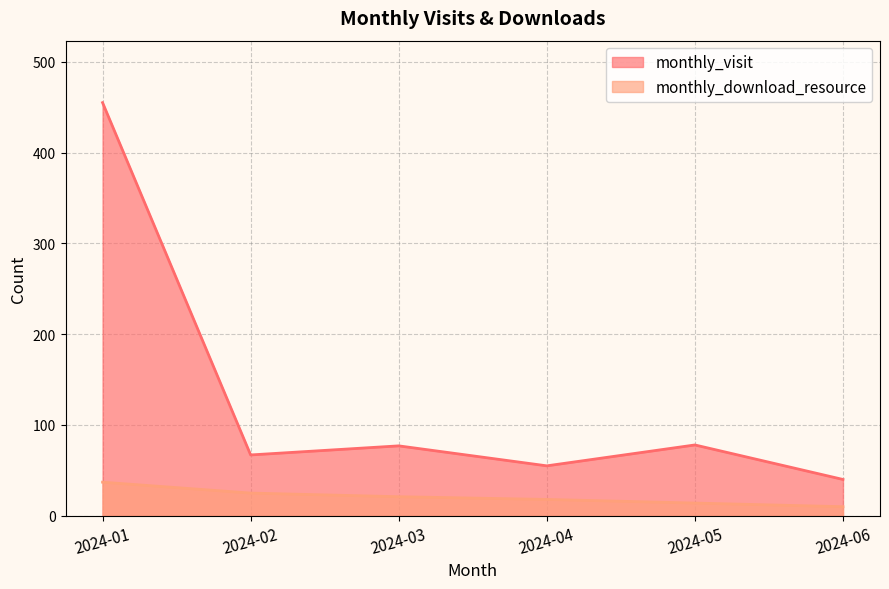

True or false: monthly_visit and monthly_download_resource intersect in this chart.

False